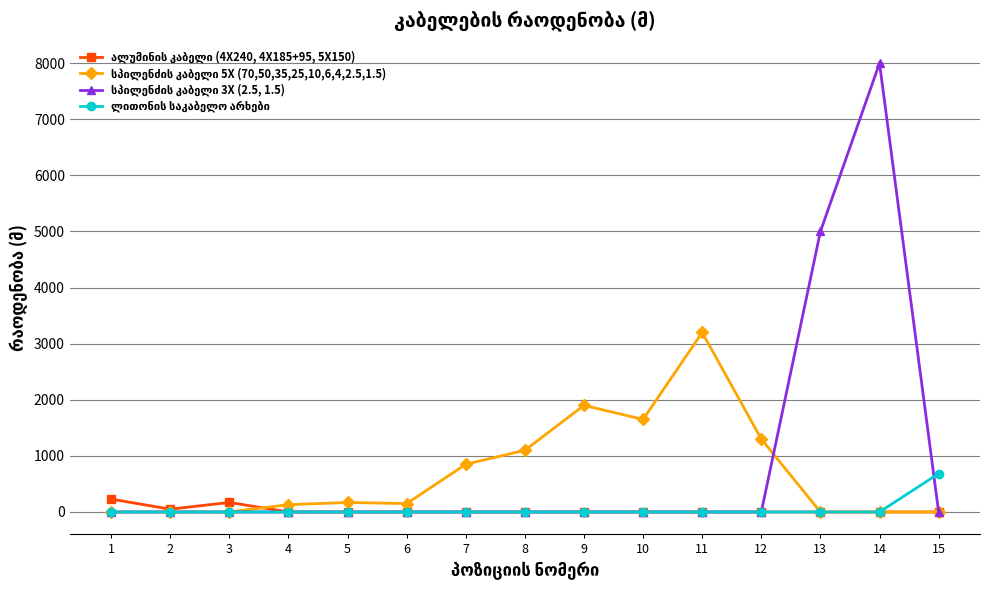

At which category is the sum across all series the highest?

14